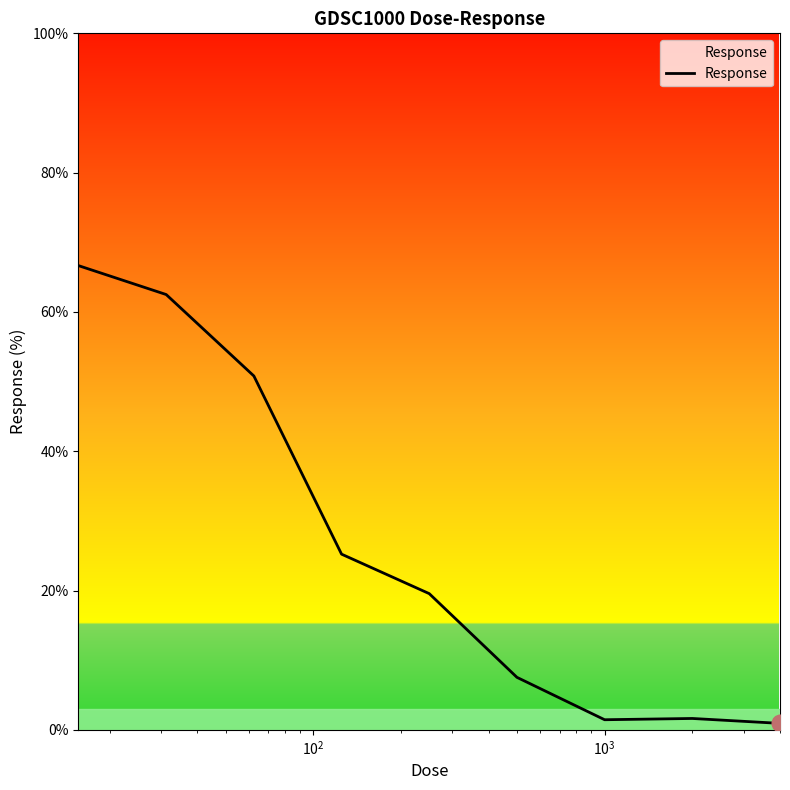

What is the difference between the maximum and minimum values?

65.7